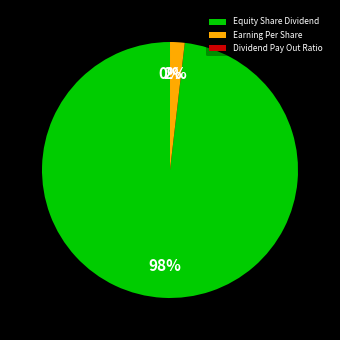

To the nearest percent, what is the average slice percentage?

33%